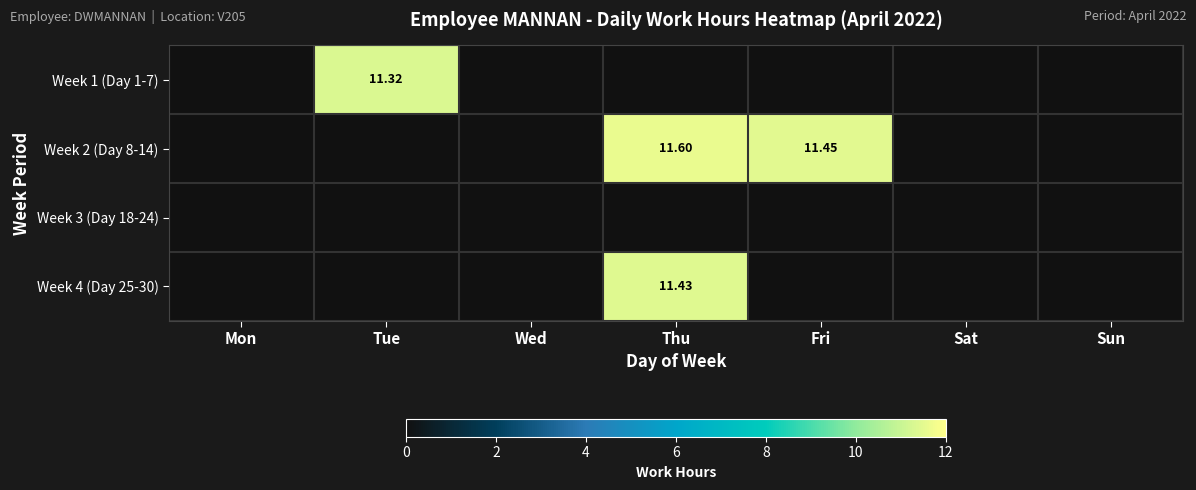

True or false: Week 1 (Day 1-7) has a value of 6.6 at Sat.

False